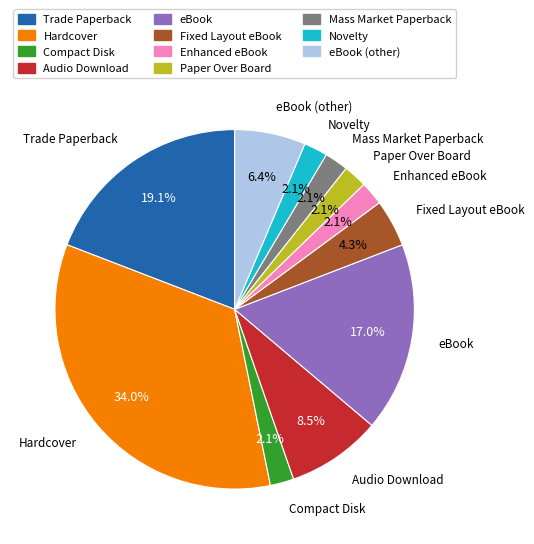

The eBook (other) slice represents 20% of the pie. True or false?

False